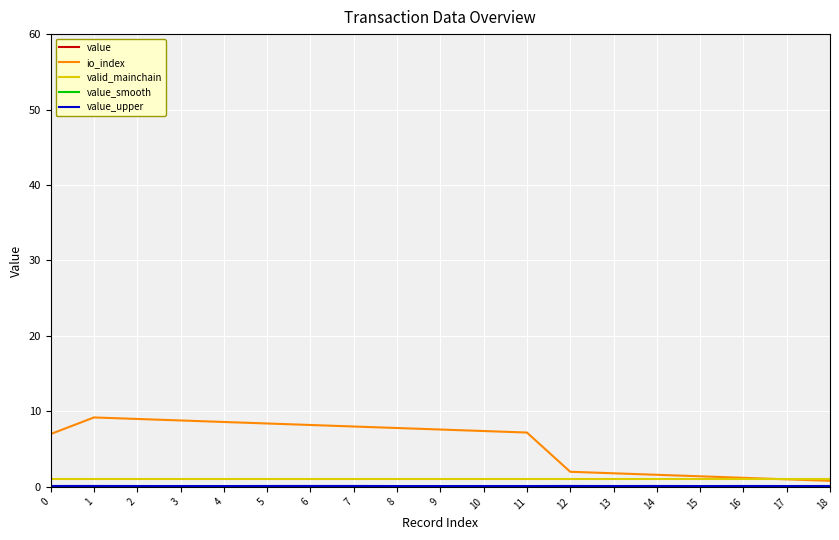

Which series has the largest range (max minus min)?

io_index